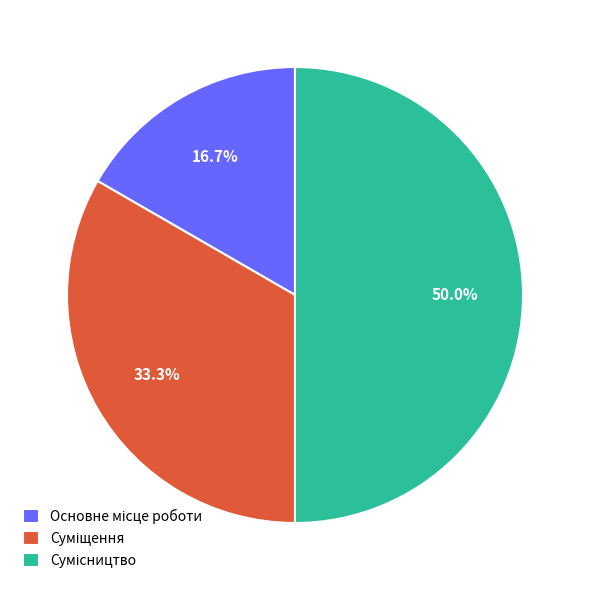

To the nearest percent, what is the average slice percentage?

33%